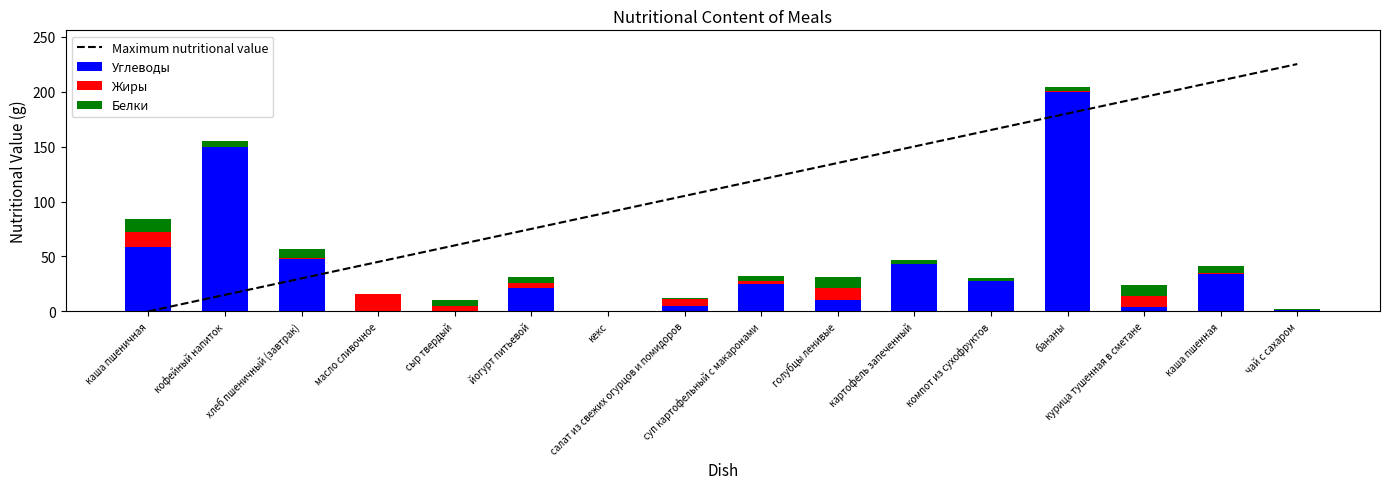

Is it true that Жиры equals 11.0 at голубцы ленивые?

True